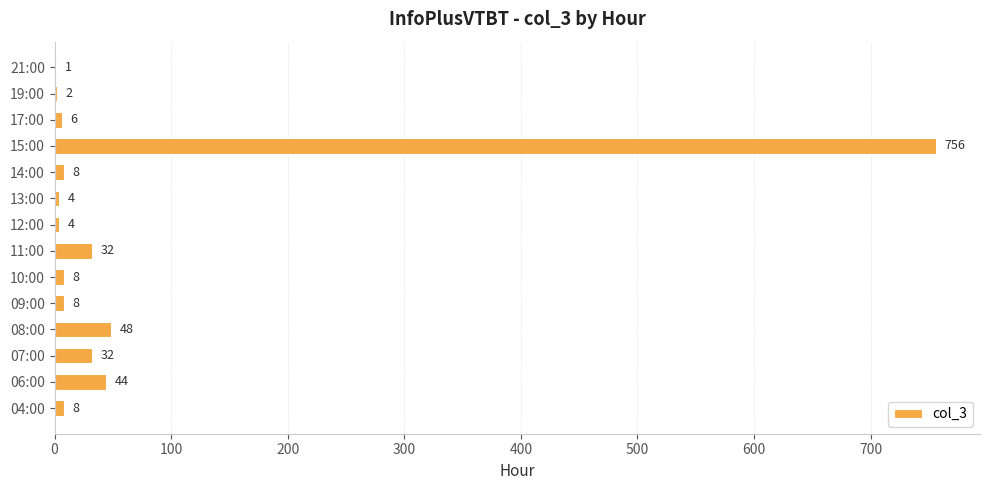

What is the greatest value displayed?

756